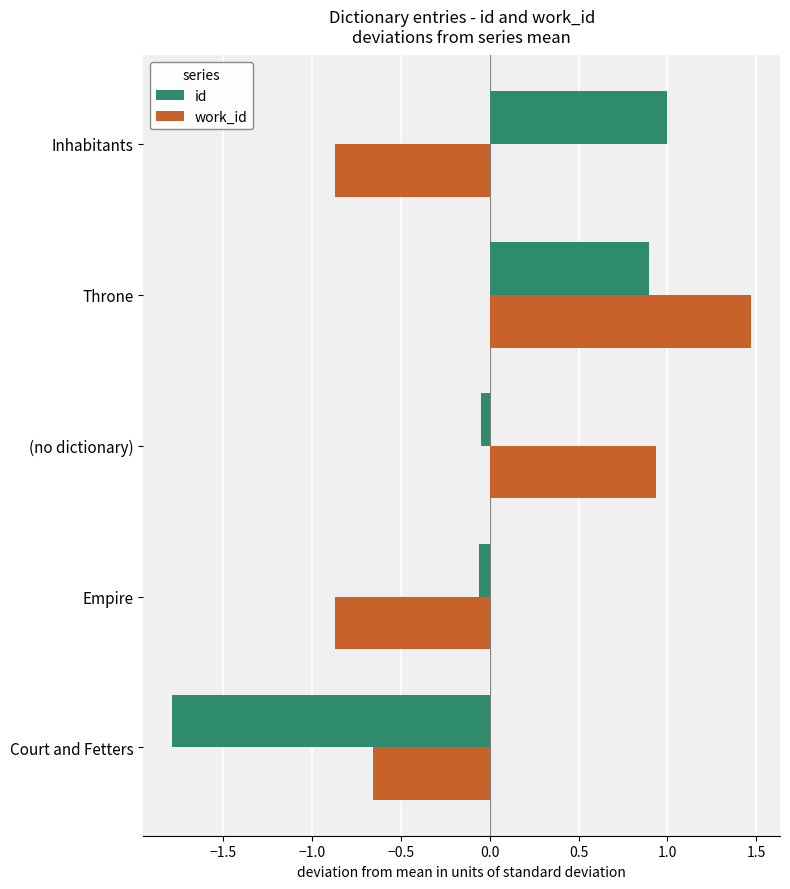

Read the id value at Court and Fetters.

-1.8